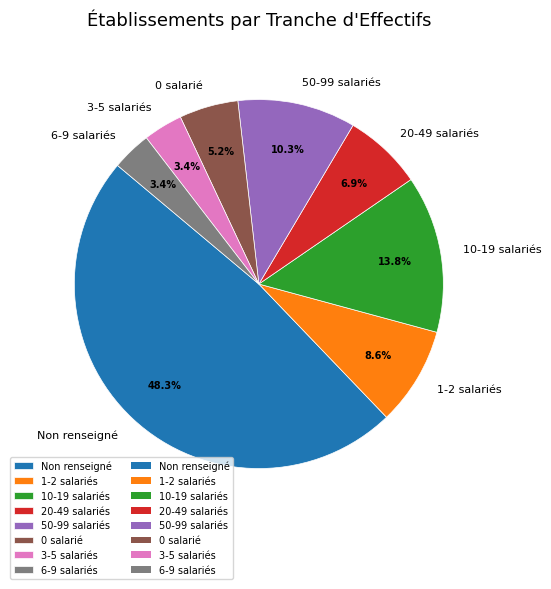

Does 1-2 salariés account for over 50% of the chart?

No